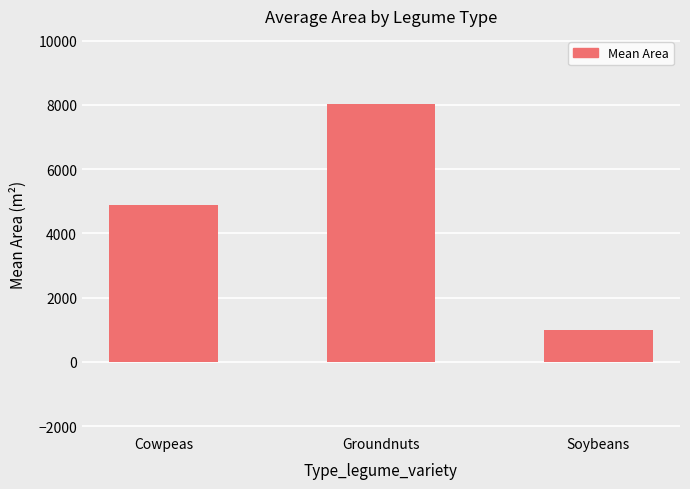

What is the minimum value shown in the chart?

987.5